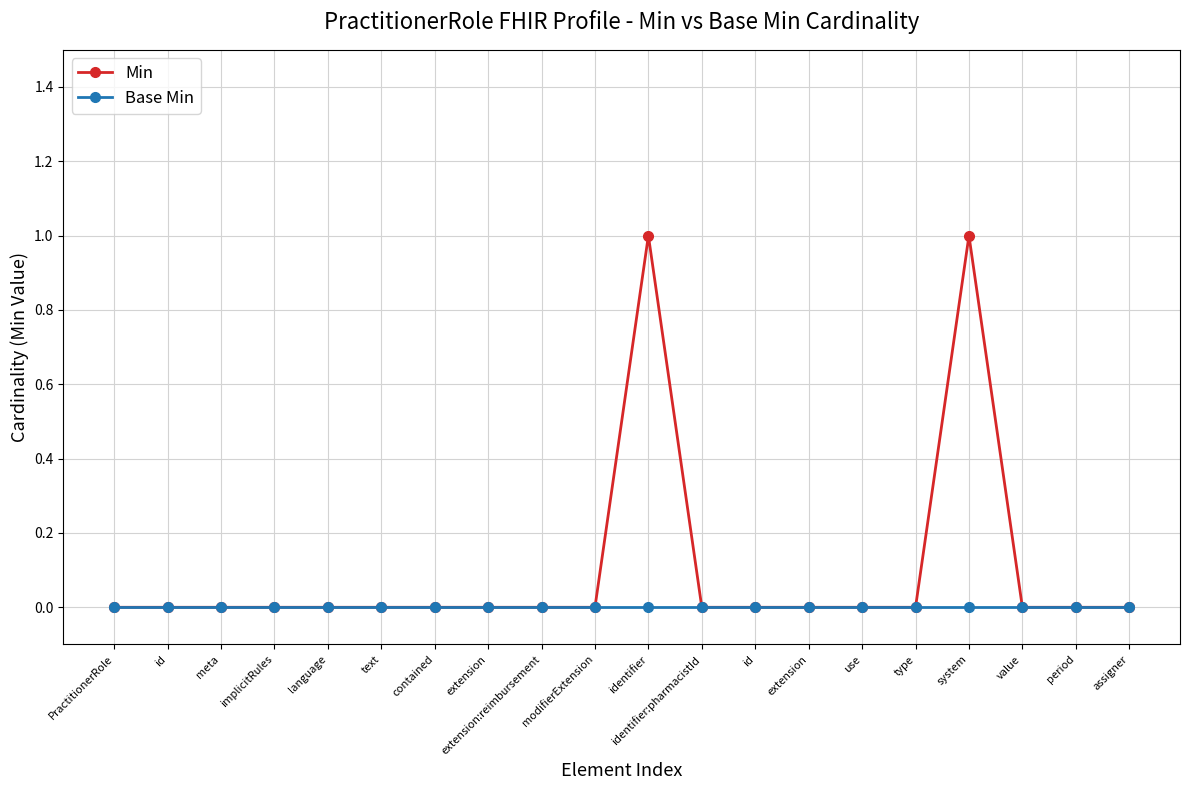

What are all the series names shown in the legend?

Min, Base Min